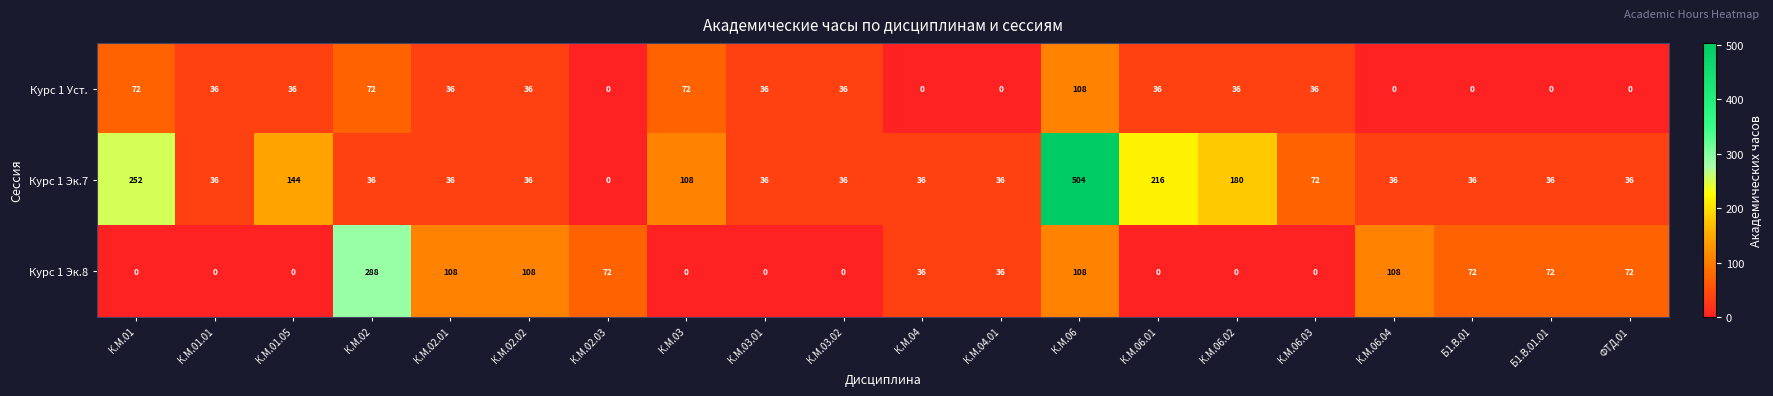

Is it true that Курс 1 Эк.8 equals -186 at К.М.01.05?

False